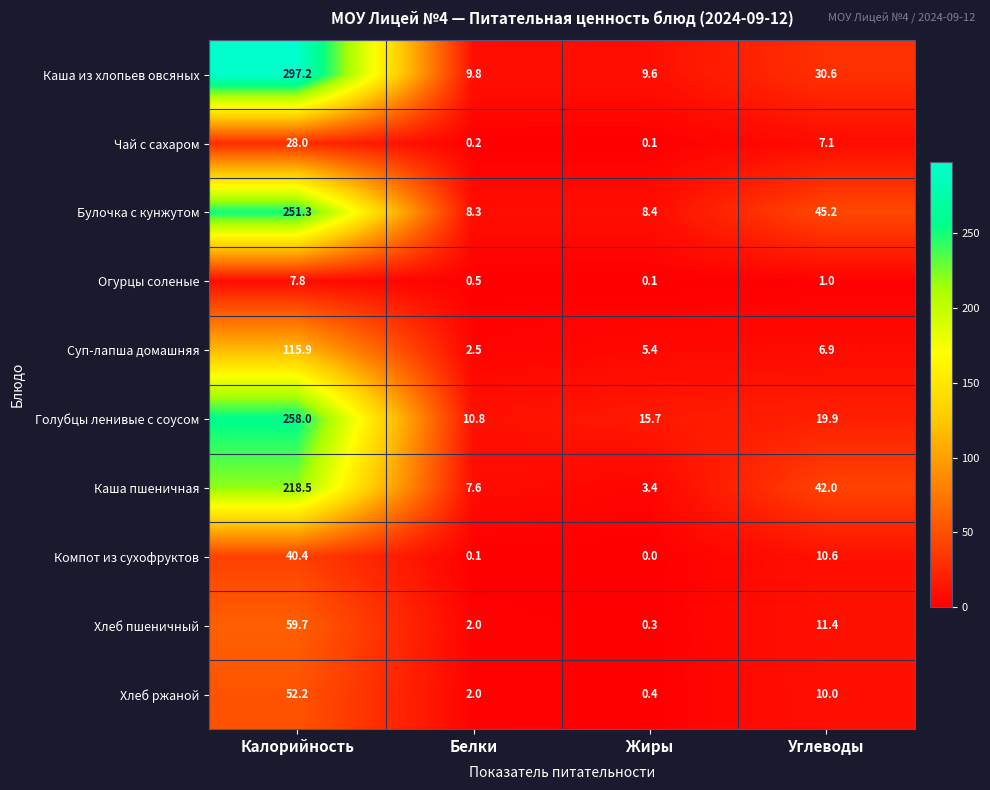

List the series in order of their peak value, highest first.

Каша из хлопьев овсяных, Голубцы ленивые с соусом, Булочка с кунжутом, Каша пшеничная, Суп-лапша домашняя, Хлеб пшеничный, Хлеб ржаной, Компот из сухофруктов, Чай с сахаром, Огурцы соленые